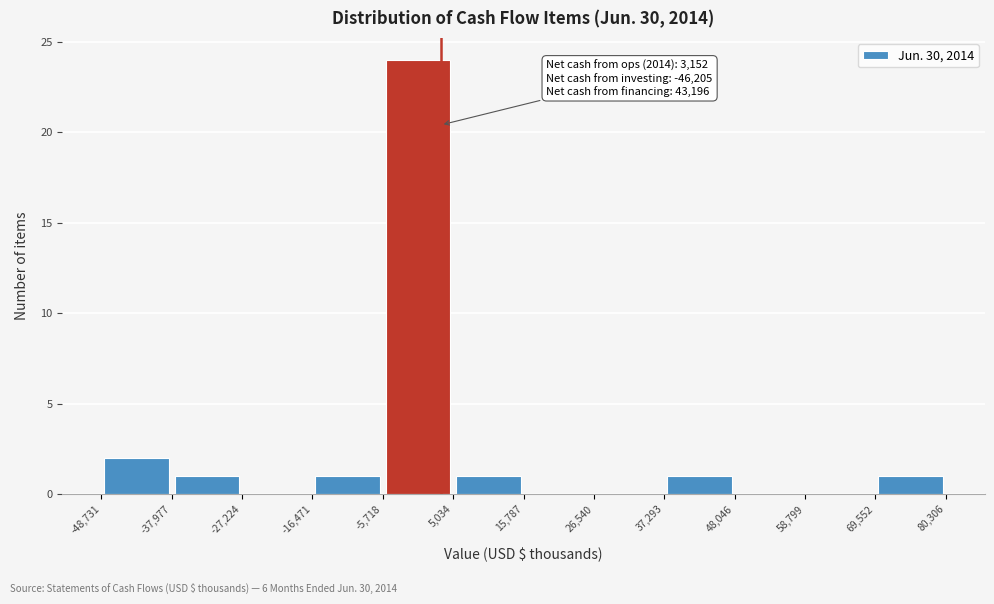

Over which range of the x-axis is the bar tallest?

-5,718 to 5,034